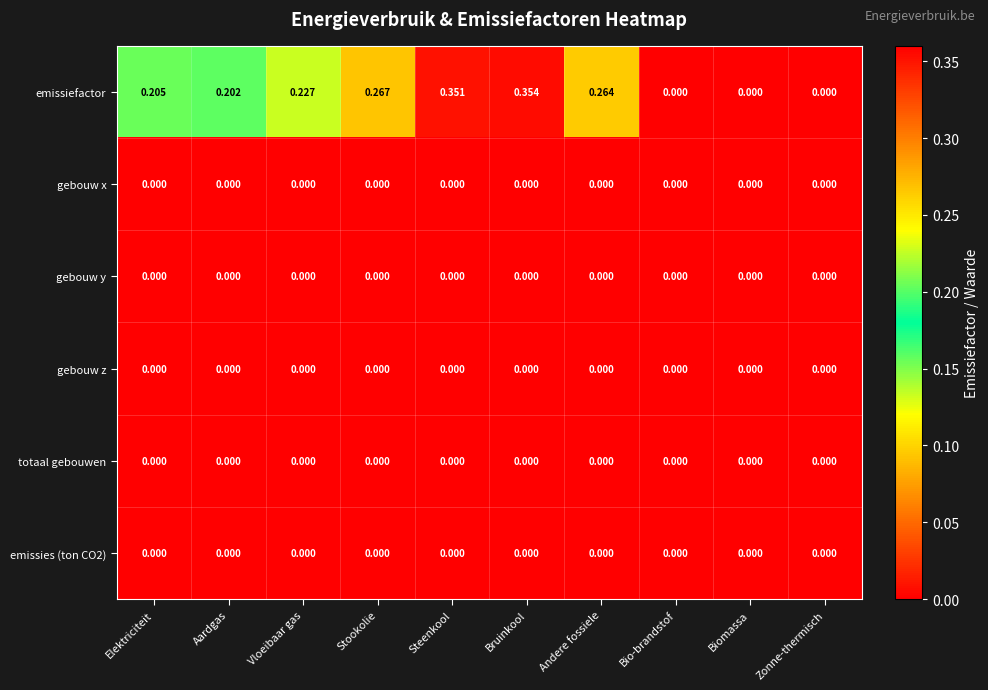

Between Aardgas and Steenkool, which series saw the biggest shift?

emissiefactor